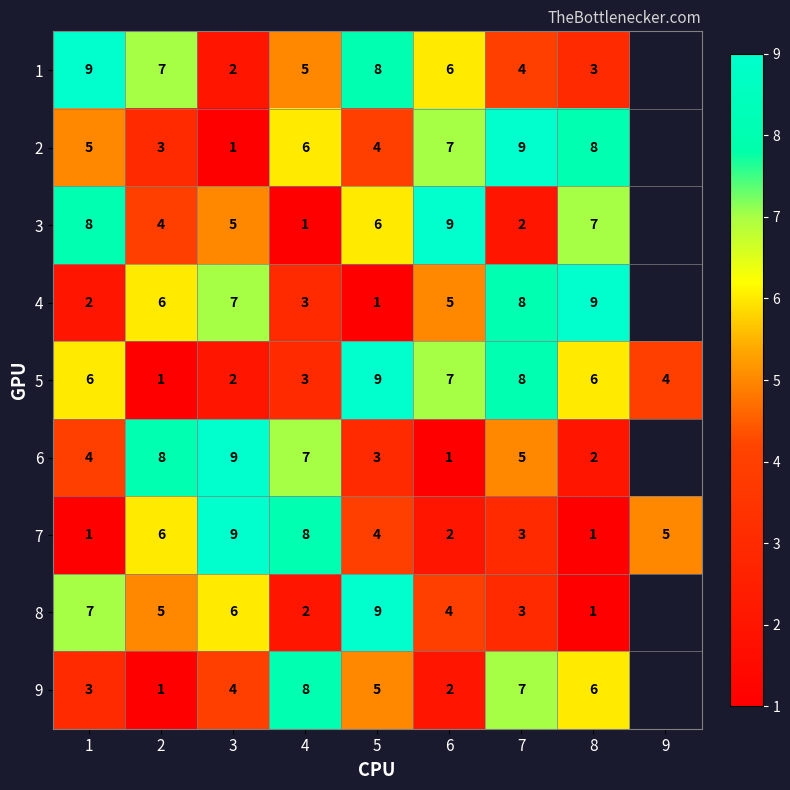

The 1 series shows 3 at 3. True or false?

False